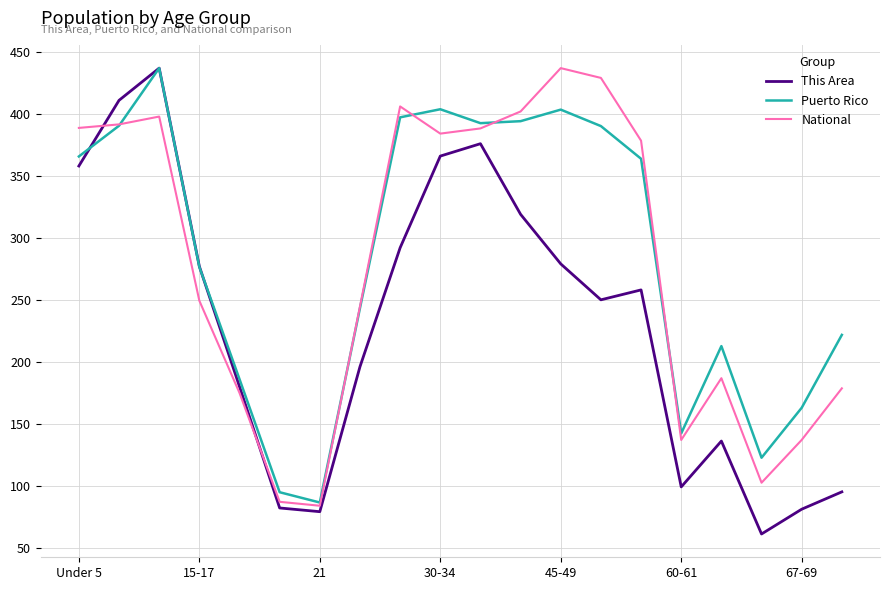

Is this an area chart (filled region under the line)?

No